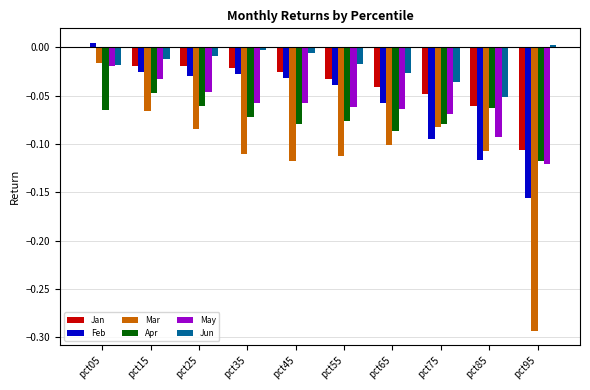

The value of Feb at pct55 is -0.1. True or false?

False